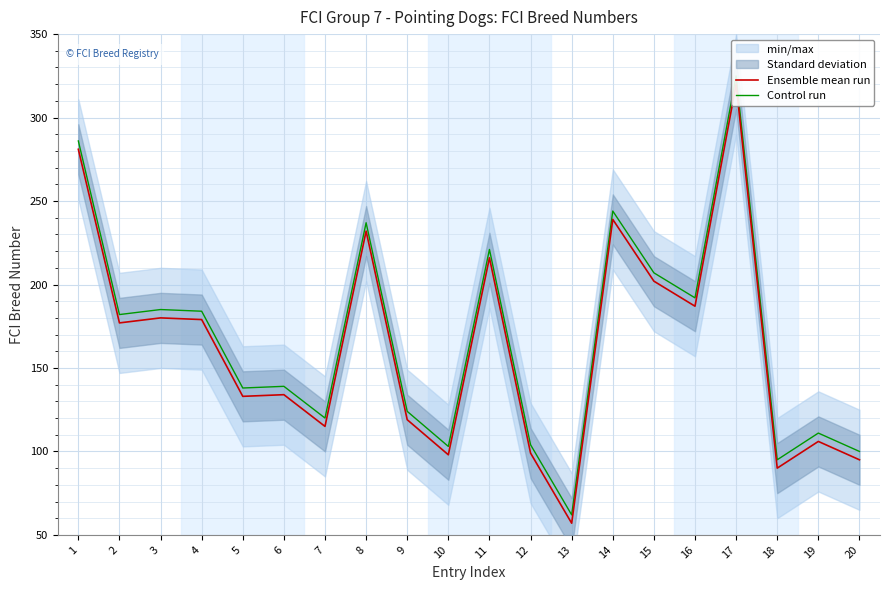

True or false: Control run and Ensemble mean run cross at least once.

False